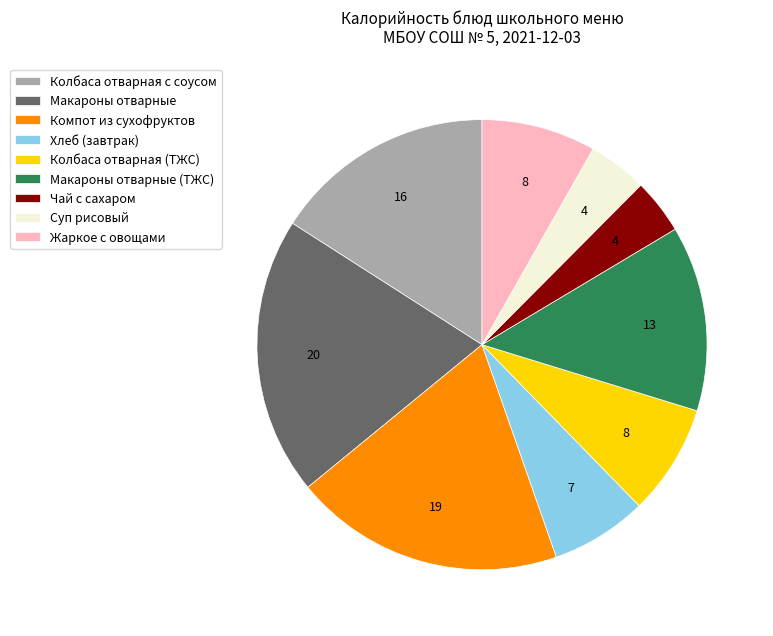

Approximately how many times larger is the value at Хлеб (завтрак) compared to Жаркое с овощами?

0.8